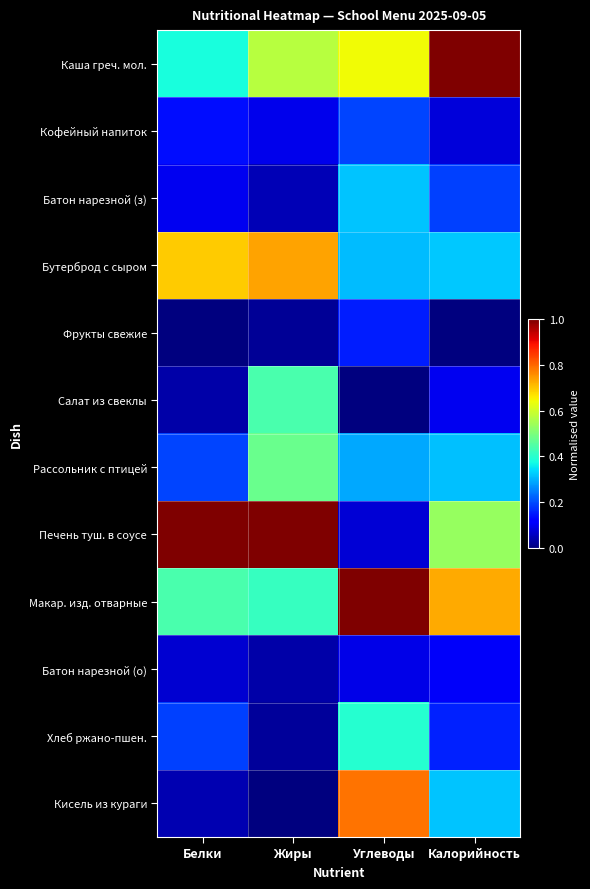

List the series in order of their peak value, lowest first.

Батон нарезной (о), Фрукты свежие, Кофейный напиток, Батон нарезной (з), Хлеб ржано-пшен., Салат из свеклы, Рассольник с птицей, Бутерброд с сыром, Кисель из кураги, Каша греч. мол., Печень туш. в соусе, Макар. изд. отварные